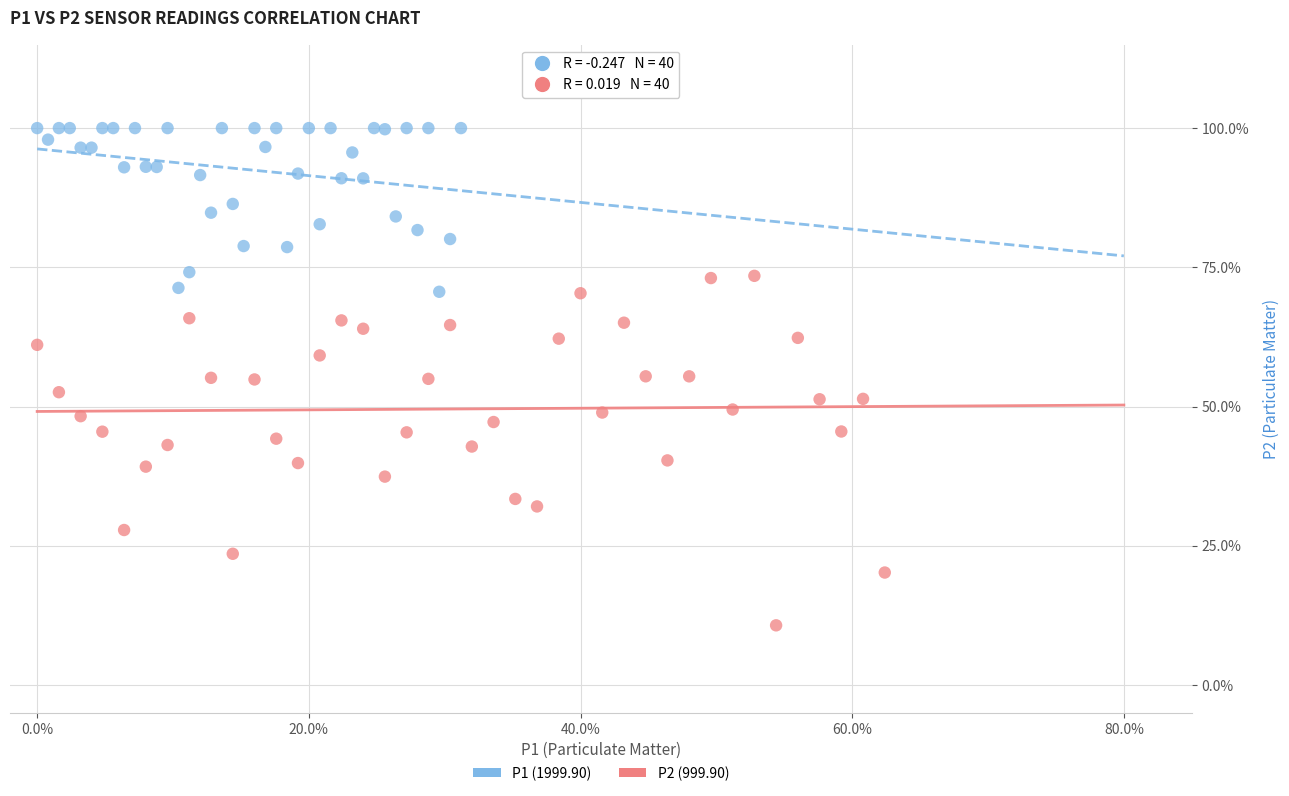

Which series reaches the maximum Y coordinate?

P1 (1999.90)